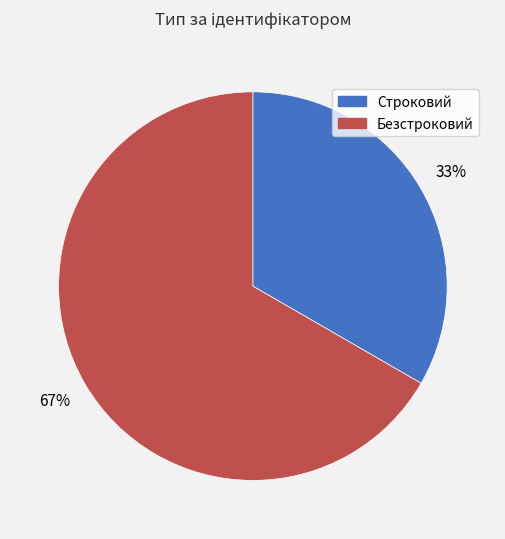

Which slice is the smallest?

Строковий